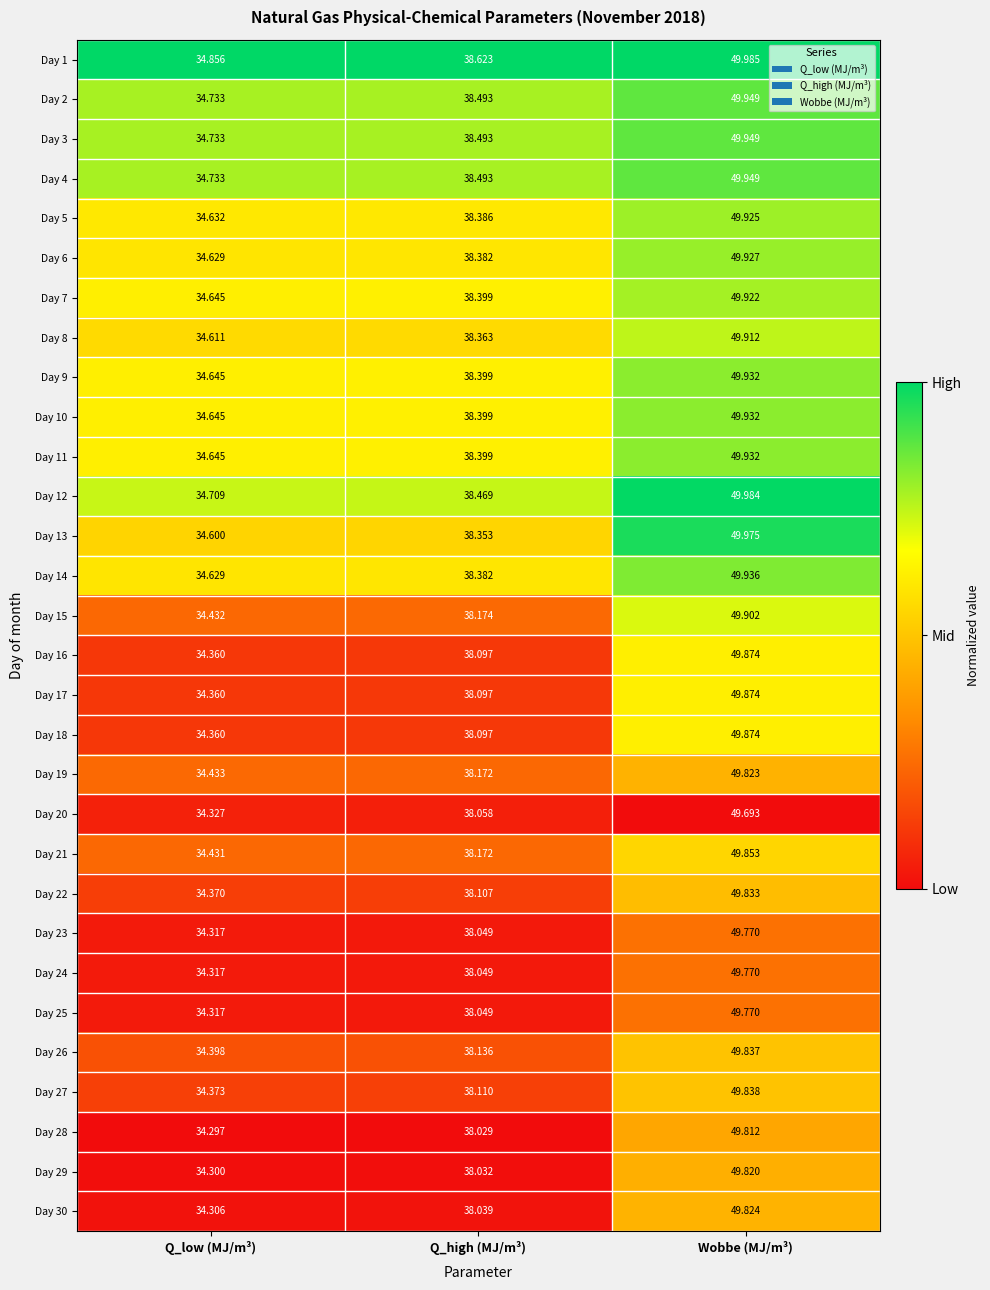

Where is Day 6 nearest to the value 42?

Q_high (MJ/m³)